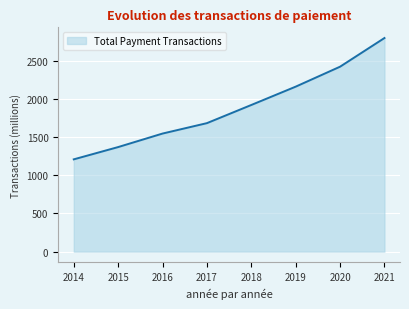

What value does the data have at 2020?

2419.5